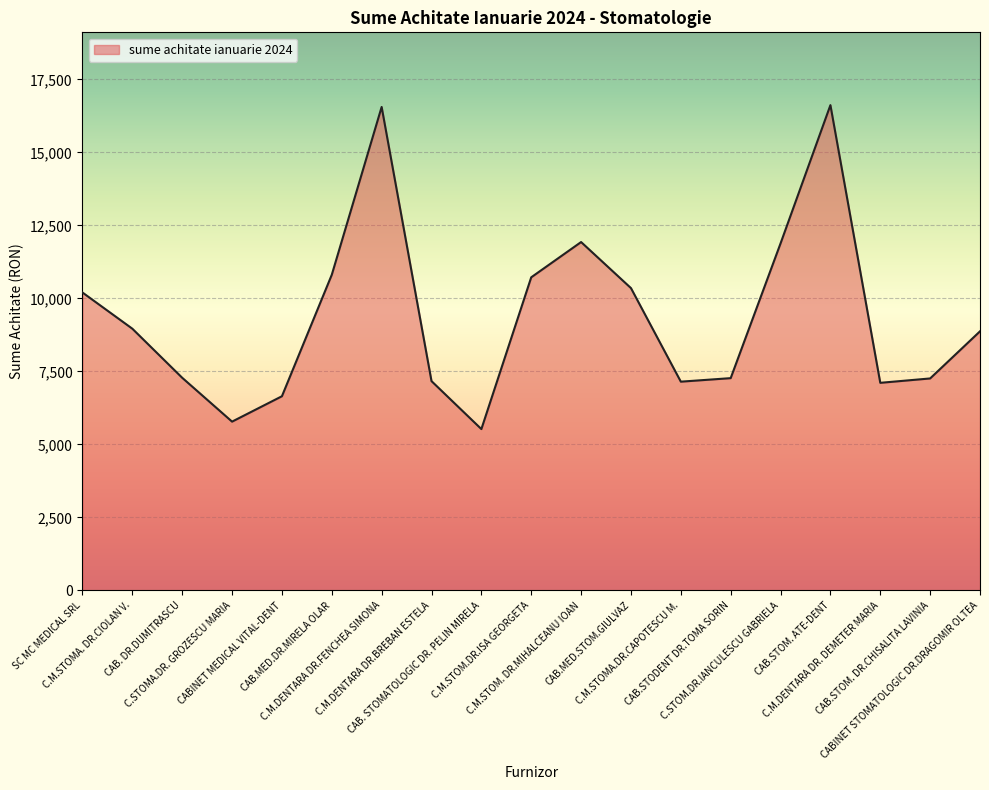

What is the smallest value displayed?

5526.5